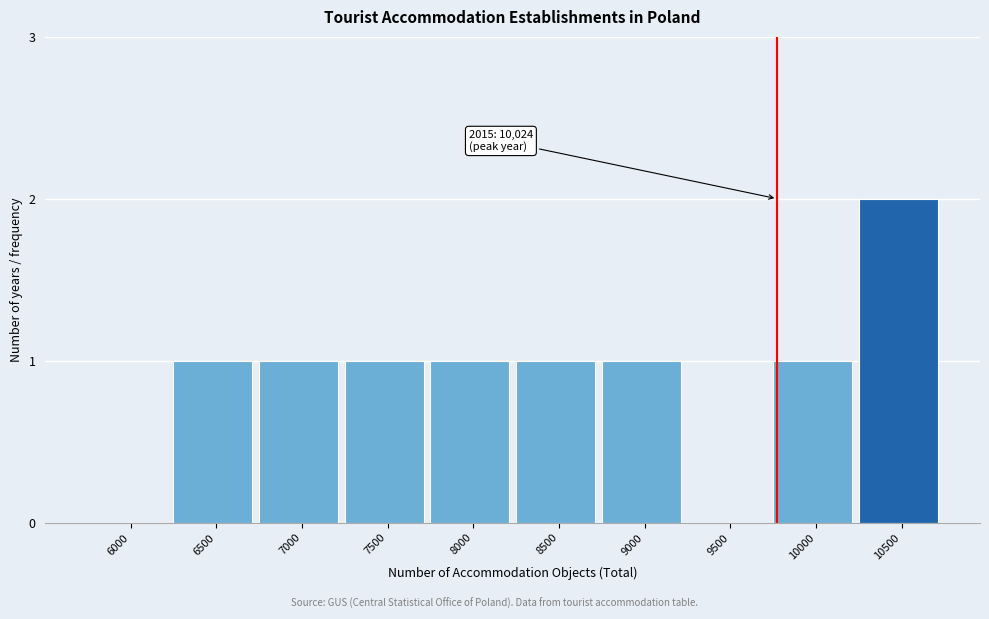

Reading right to left, transcribe all the data shown in this chart.

10500=2	10000=1	9500=0	9000=1	8500=1	8000=1	7500=1	7000=1	6500=1	6000=0